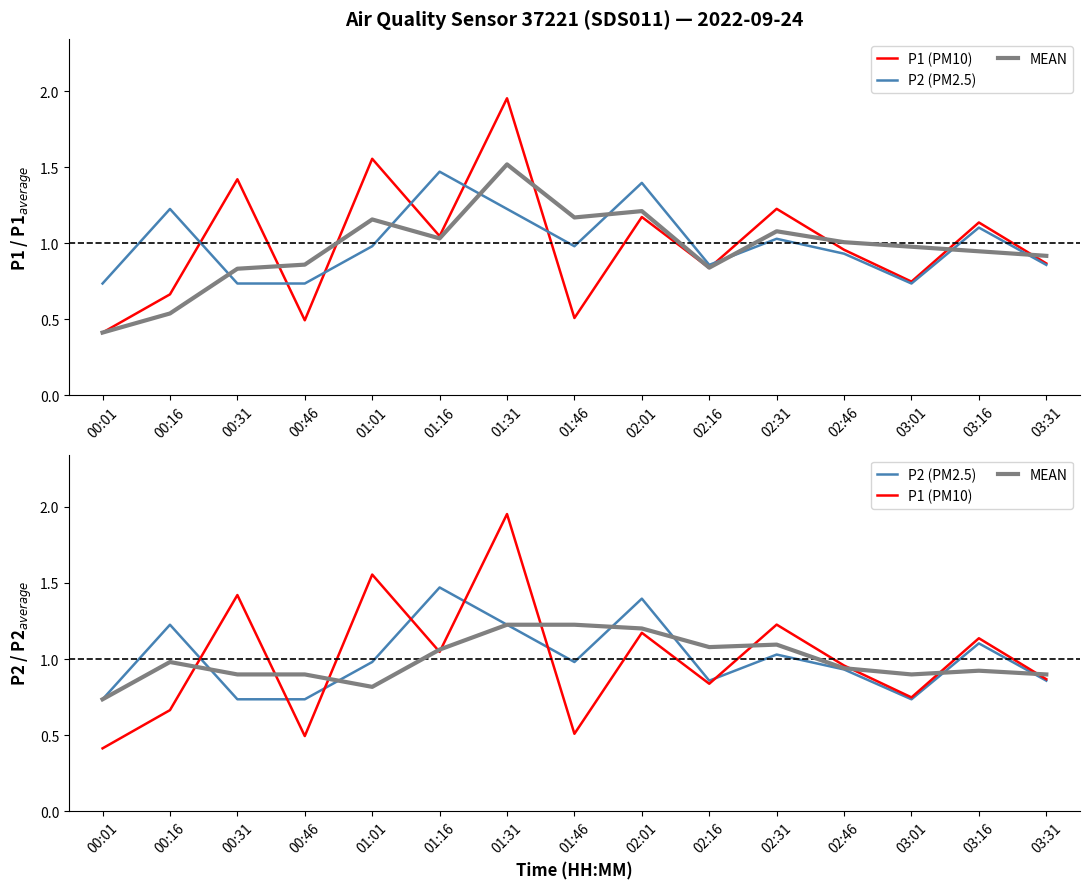

Reading left to right, what are all the values shown in this chart?

P1 (PM10): 00:01=0.4	00:16=0.7	00:31=1.4	00:46=0.5	01:01=1.6	01:16=1.0	01:31=2.0	01:46=0.5	02:01=1.2	02:16=0.8	02:31=1.2	02:46=1.0	03:01=0.7	03:16=1.1	03:31=0.9
P2 (PM2.5): 00:01=0.7	00:16=1.2	00:31=0.7	00:46=0.7	01:01=1.0	01:16=1.5	01:31=1.2	01:46=1.0	02:01=1.4	02:16=0.9	02:31=1.0	02:46=0.9	03:01=0.7	03:16=1.1	03:31=0.9
MEAN: 00:01=0.7	00:16=1.0	00:31=0.9	00:46=0.9	01:01=0.8	01:16=1.1	01:31=1.2	01:46=1.2	02:01=1.2	02:16=1.1	02:31=1.1	02:46=0.9	03:01=0.9	03:16=0.9	03:31=0.9